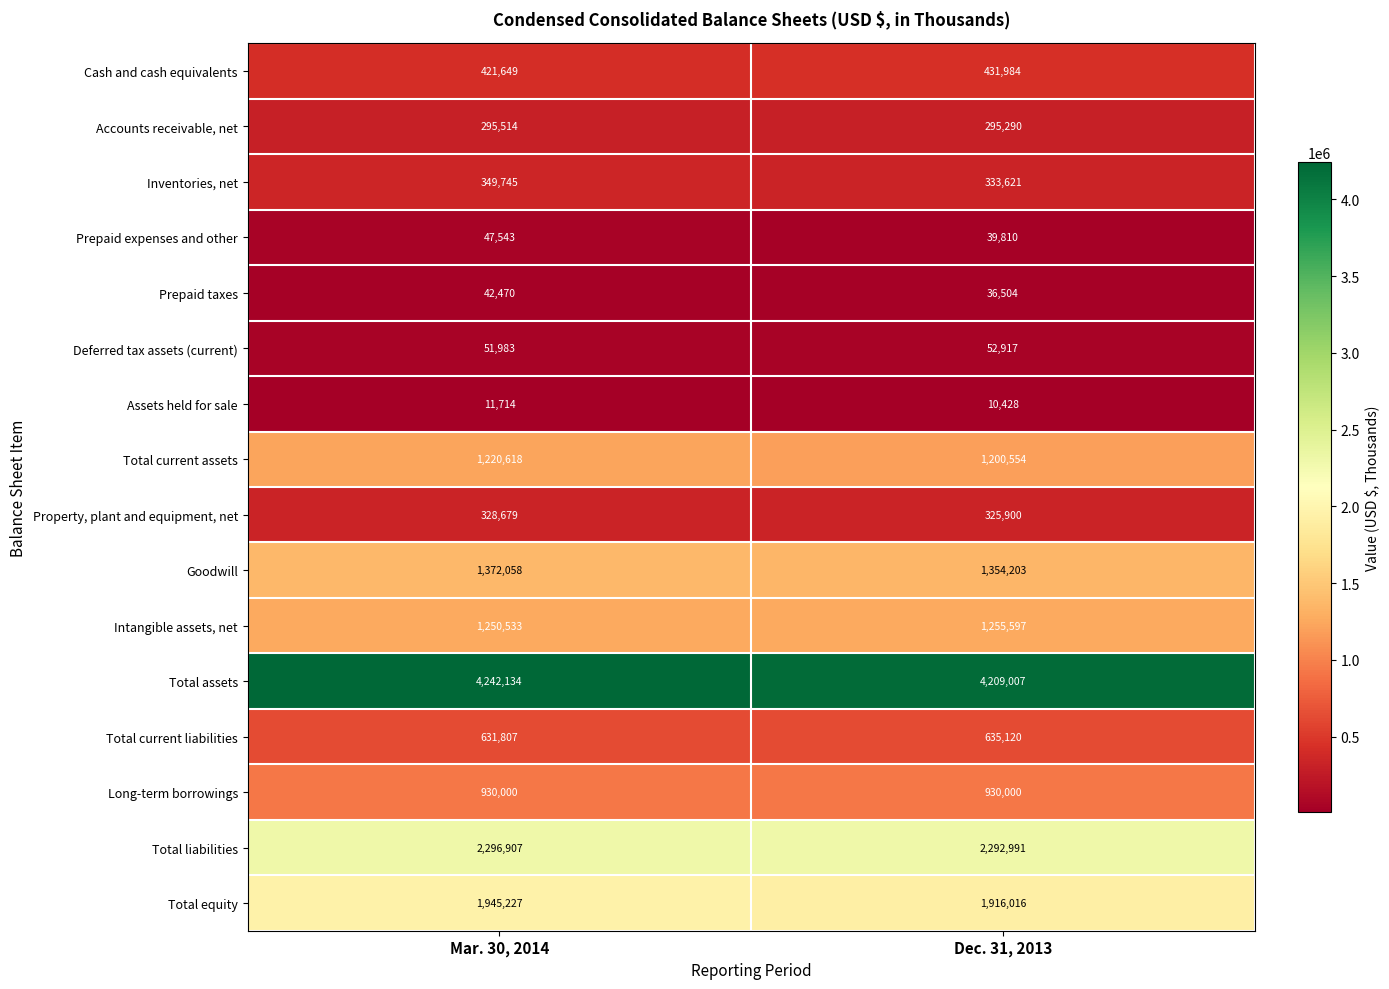

Read the Property, plant and equipment, net value at Mar. 30, 2014, to the nearest 100.

328700